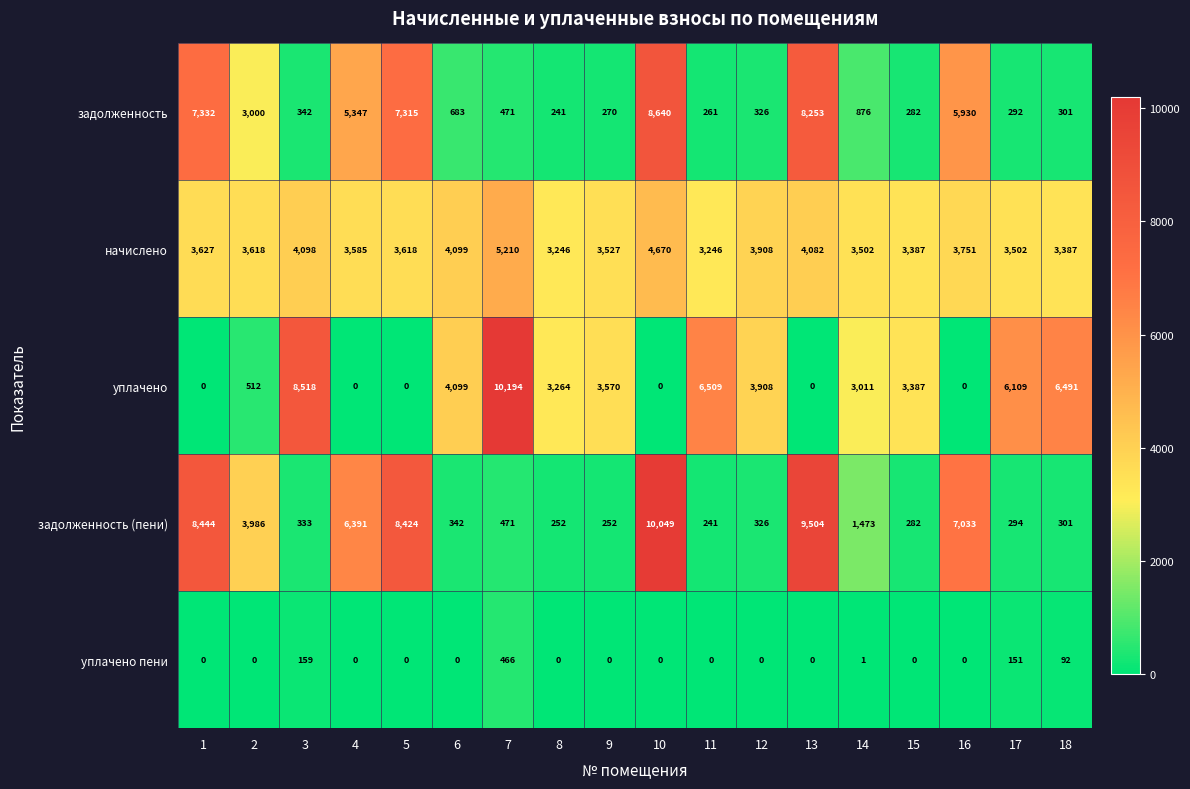

The value of задолженность (пени) at 3 is 333. True or false?

True